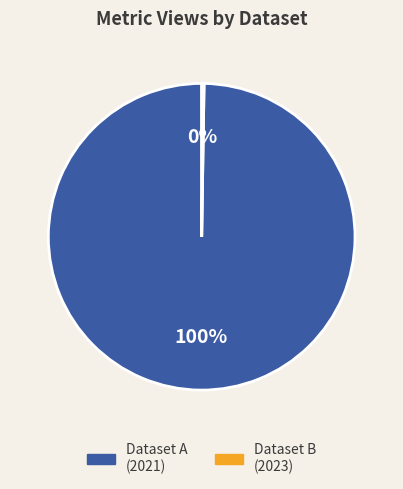

Is there any slice that represents more than half of the pie?

Yes